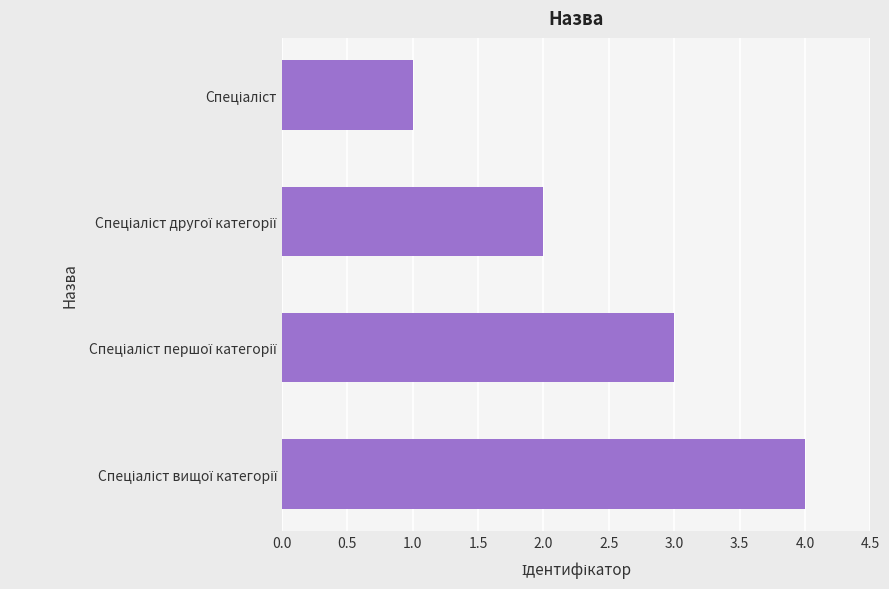

Are the bars grouped side by side (vs. stacked)?

No